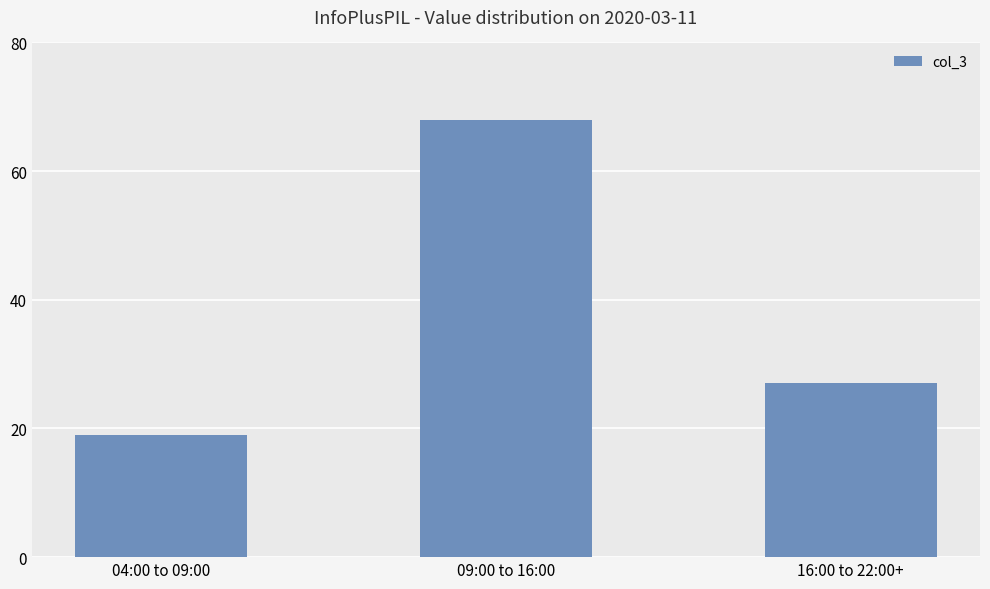

Which category has the highest value across all series?

09:00 to 16:00